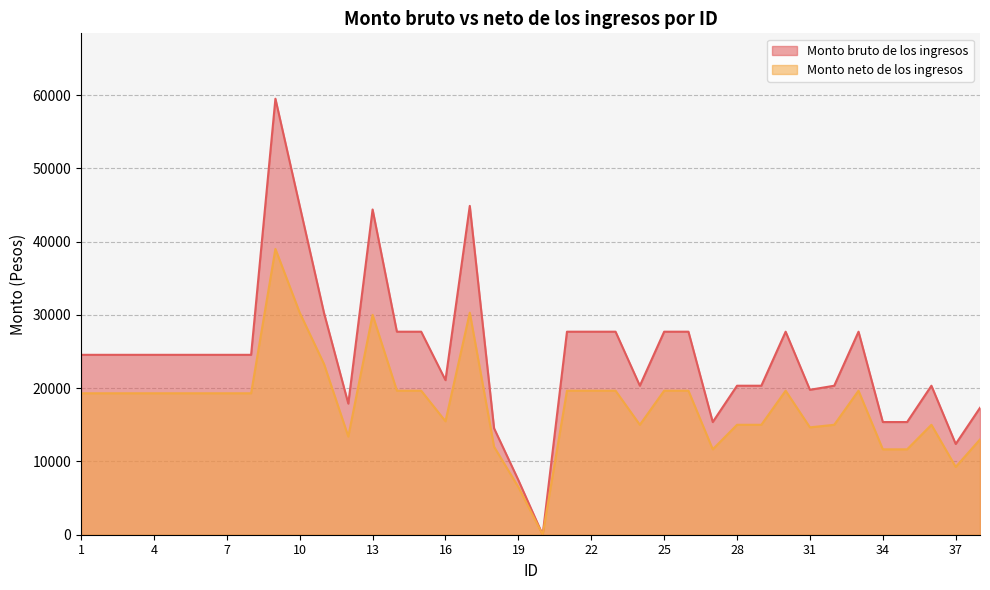

What is the maximum value for Monto neto de los ingresos?

39000.0